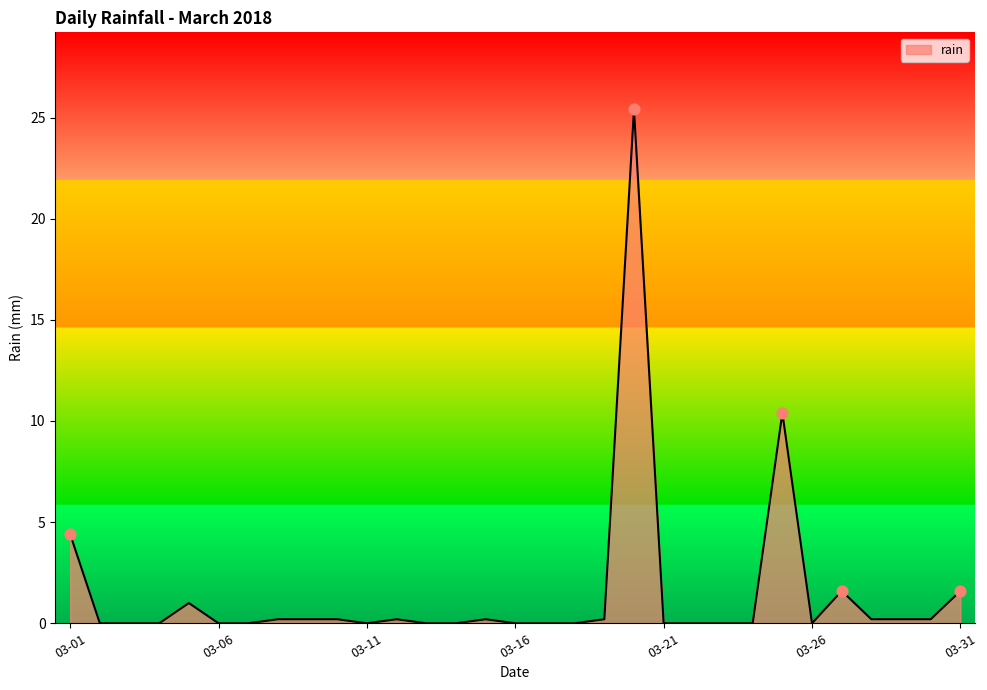

What is the greatest value displayed?

25.4